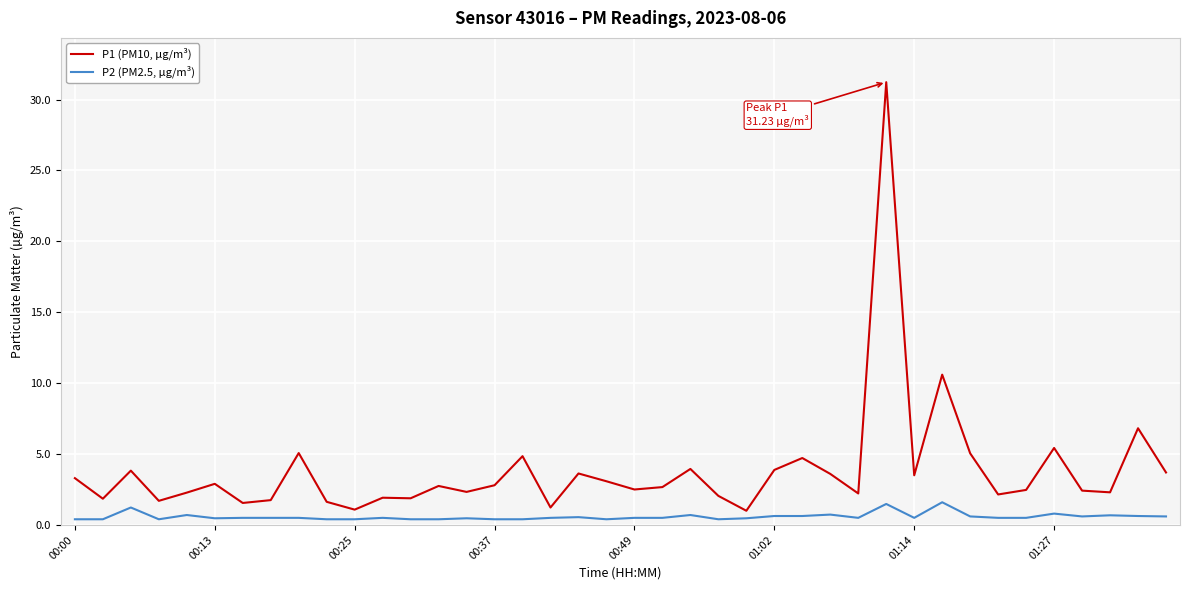

Which series has the largest total across all categories?

P1 (PM10, µg/m³)